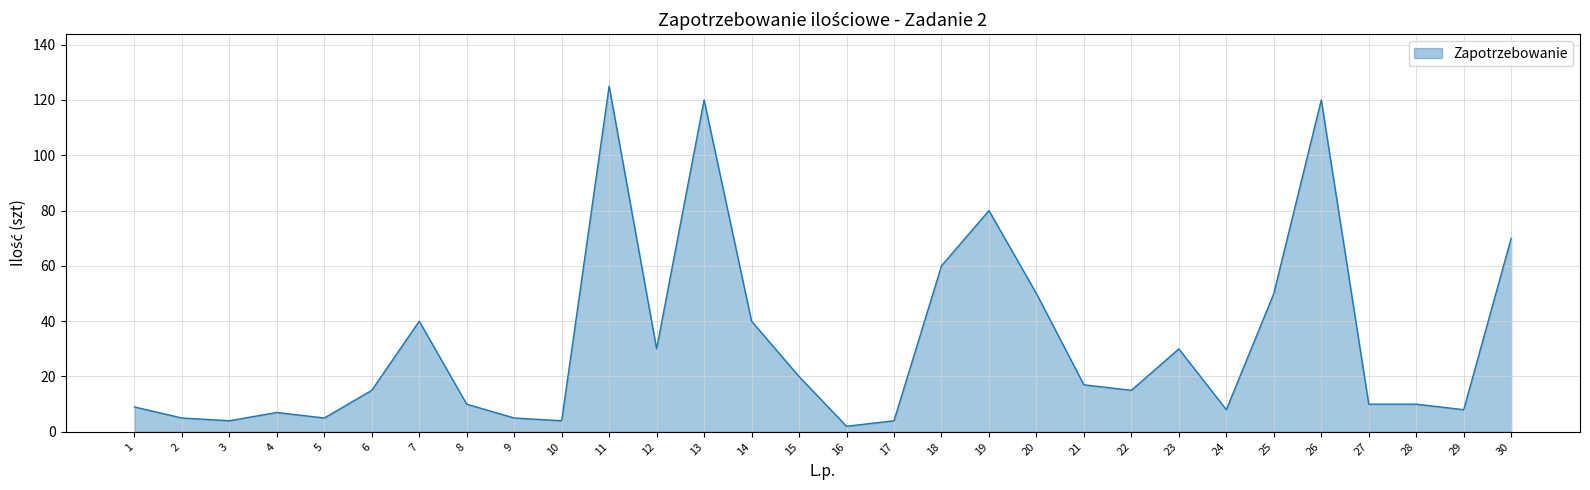

True or false: the data shows 120 at 26.

True